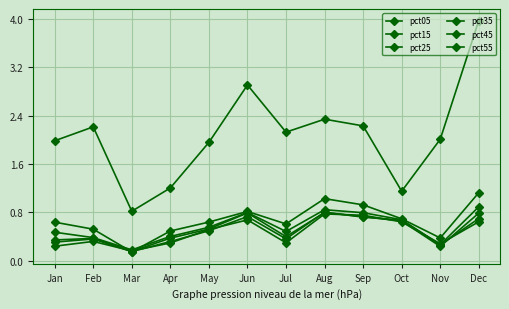

Does the chart have visible grid lines?

Yes